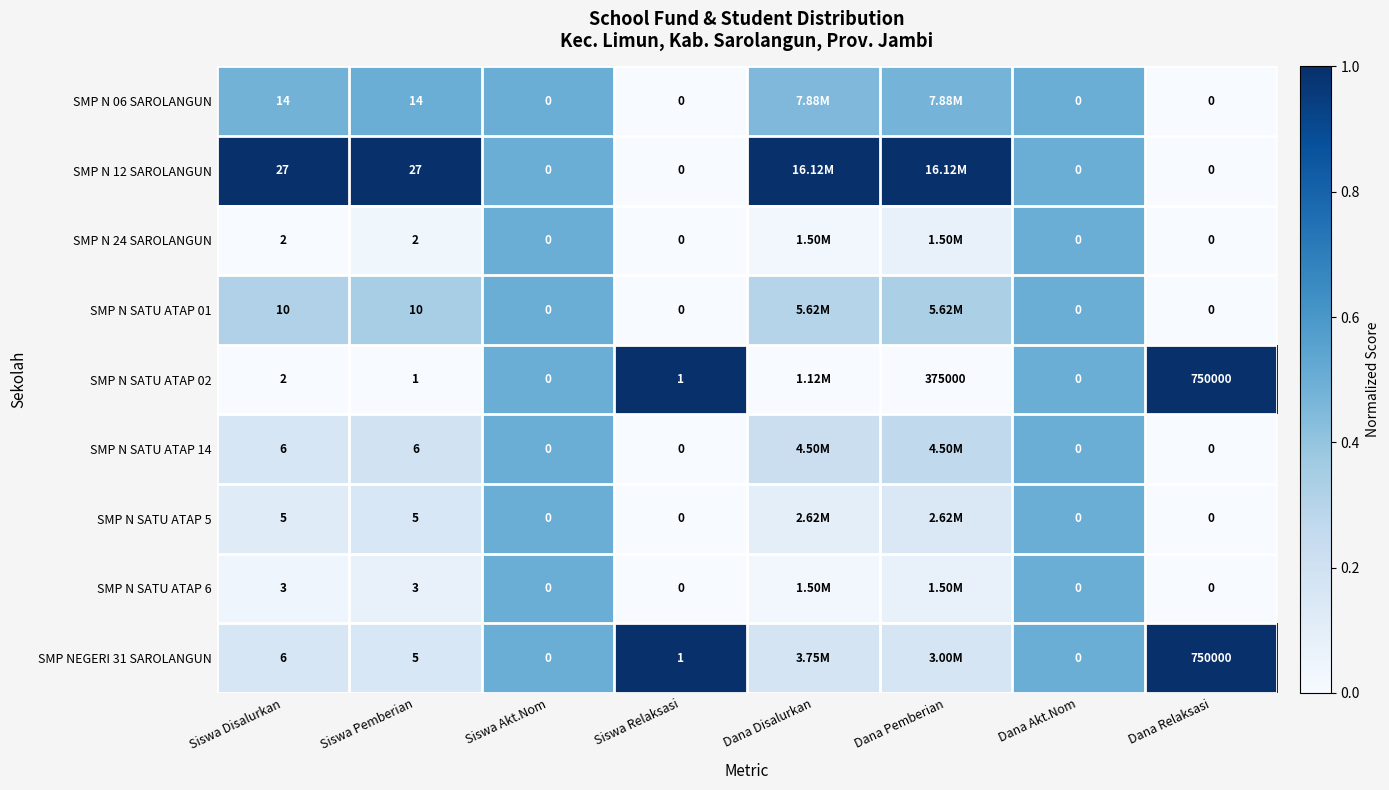

The SMP N SATU ATAP 02 series shows 1.7 at Dana Relaksasi. True or false?

False